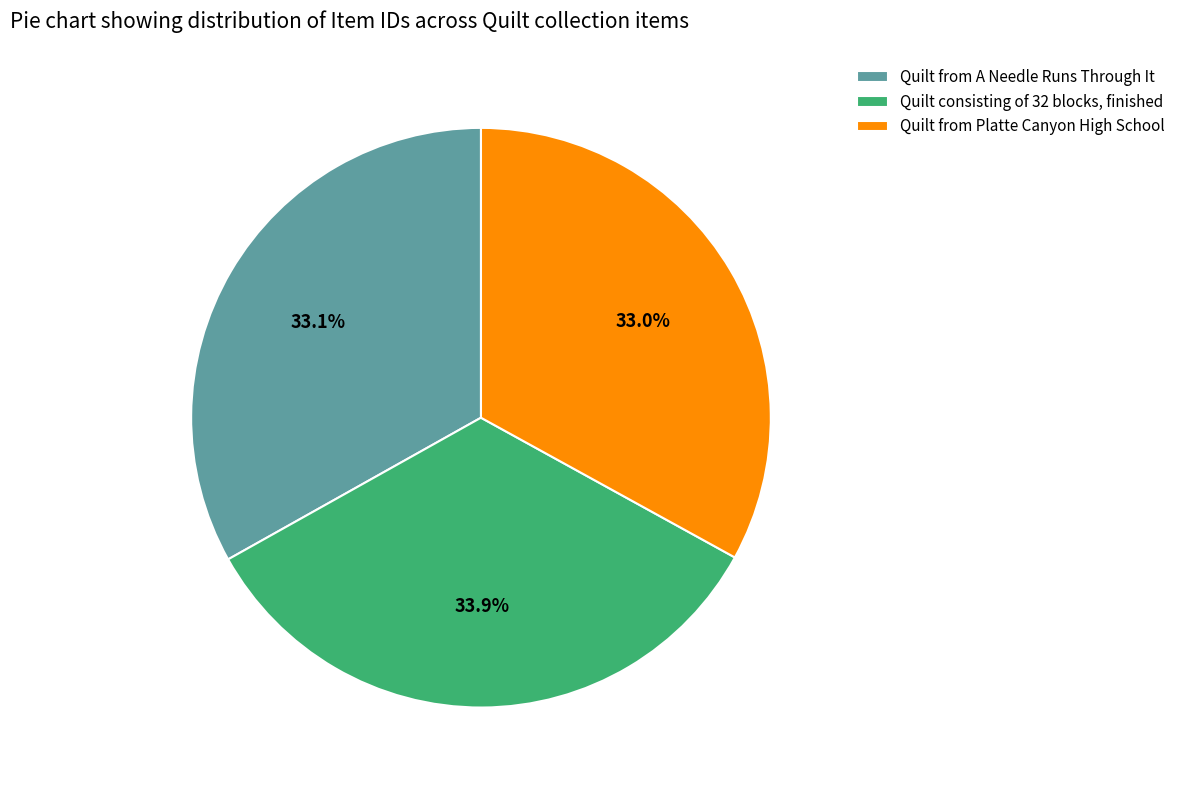

Which category has the biggest portion of the pie?

Quilt consisting of 32 blocks, finished